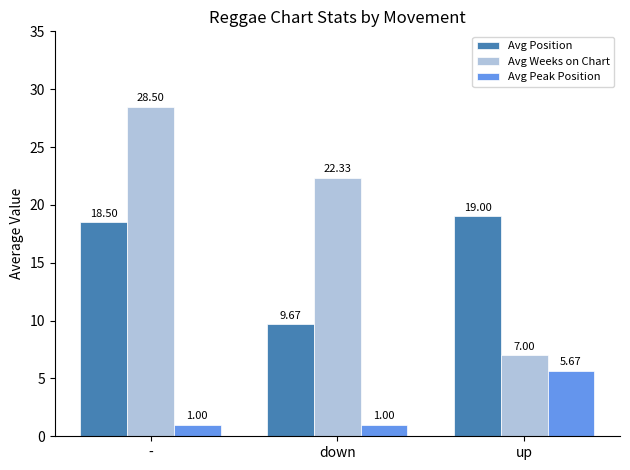

What position from the right is down?

2